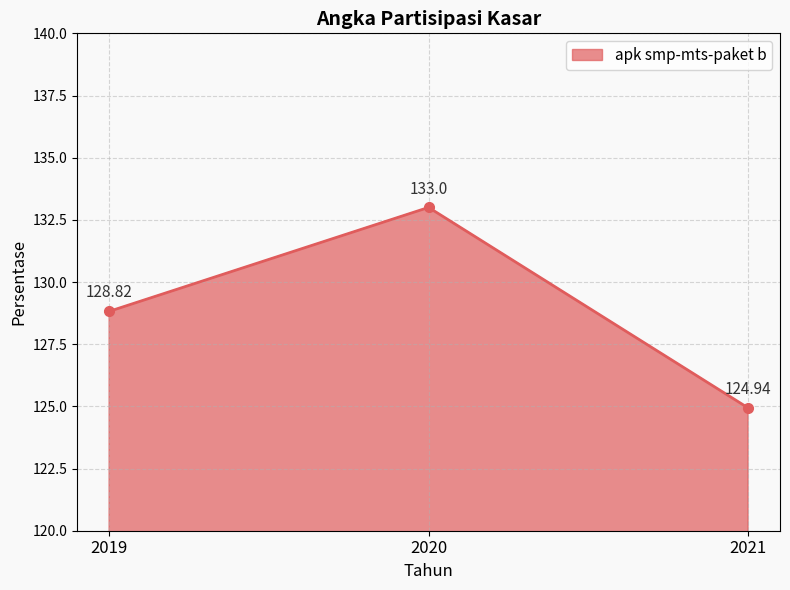

Approximately how many times larger is the value at 2020 compared to 2021?

1.1